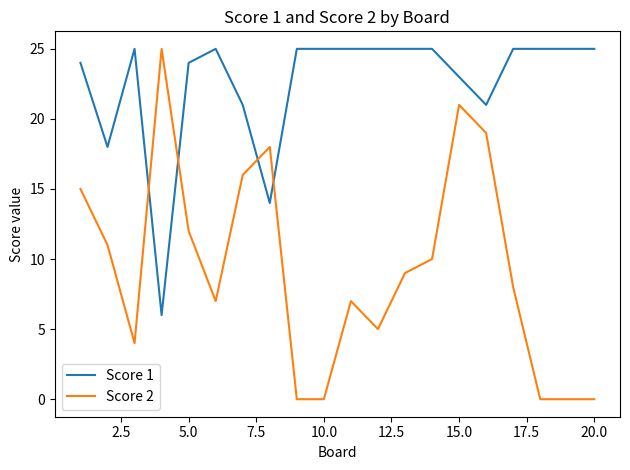

After their last crossing, which series has the higher values: Score 1 or Score 2?

Score 1